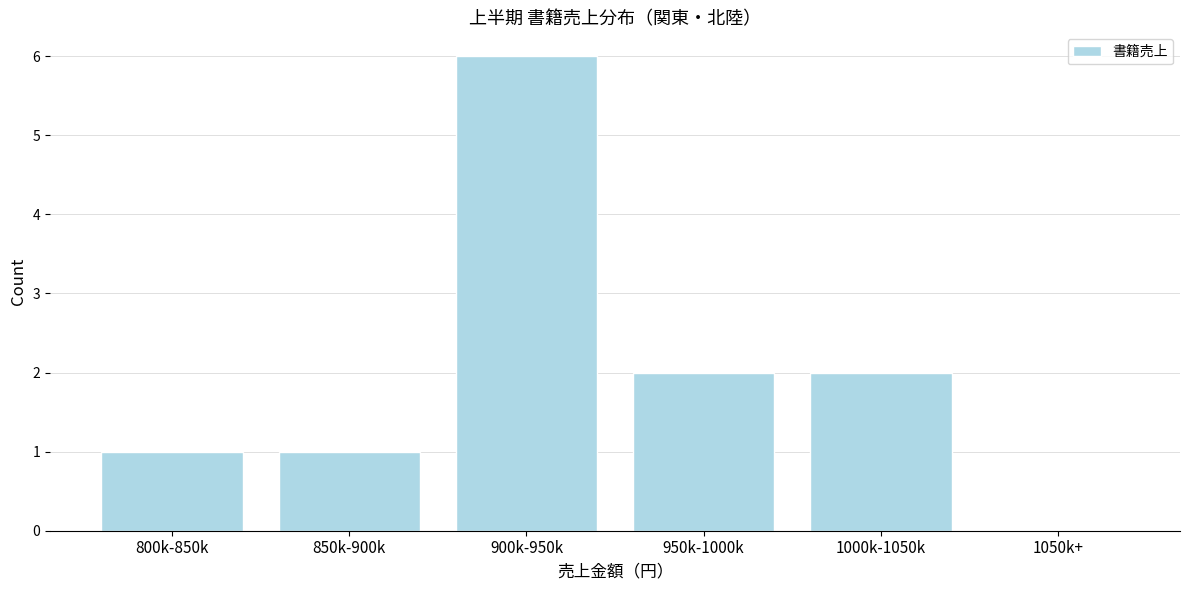

Reading left to right, list all the values displayed in this chart.

800k-850k=1	850k-900k=1	900k-950k=6	950k-1000k=2	1000k-1050k=2	1050k+=0